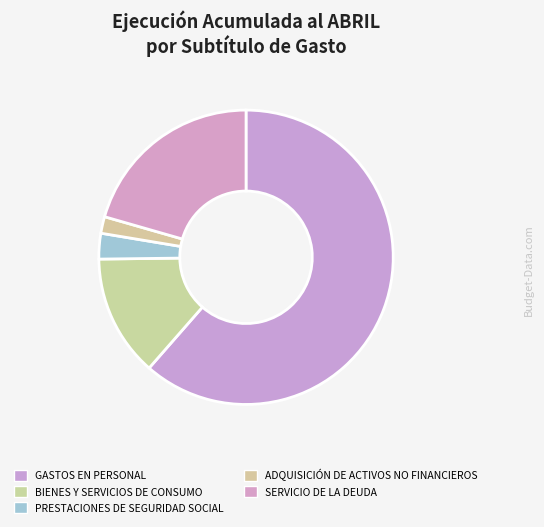

What percentage is the ADQUISICIÓN DE ACTIVOS NO FINANCIEROS slice, to the nearest percent?

2%